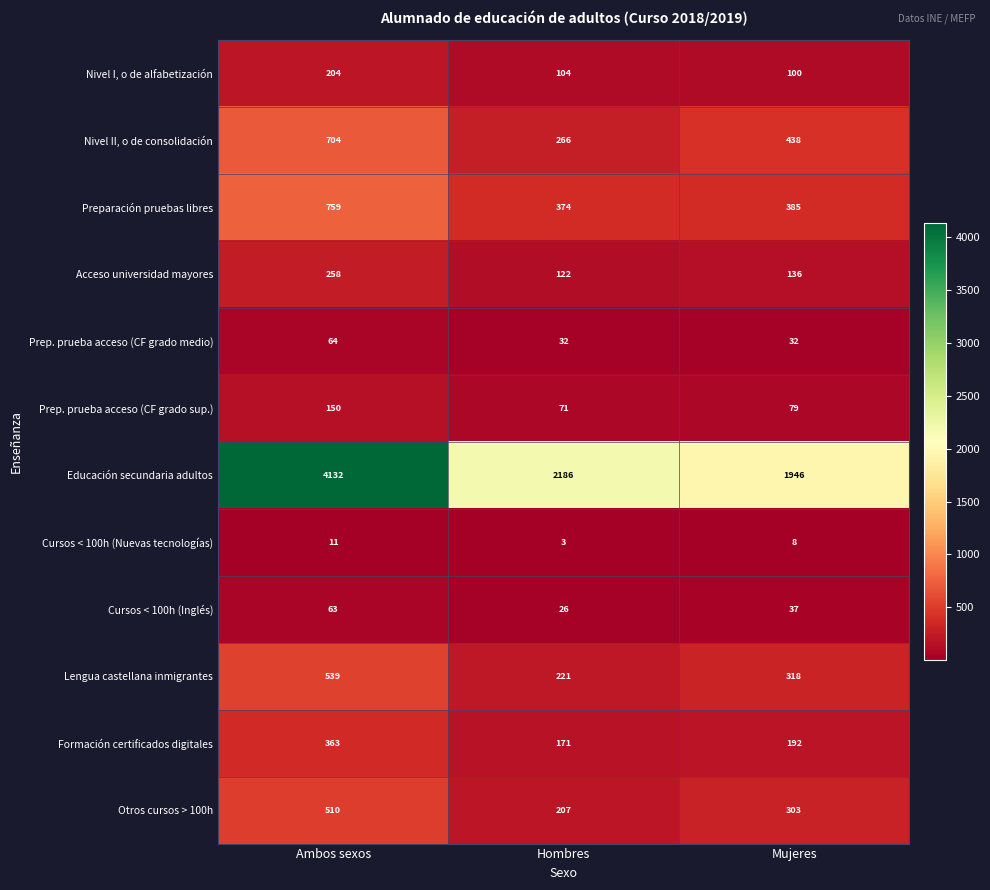

List the labels in order of Preparación pruebas libres value, largest first.

Ambos sexos, Mujeres, Hombres